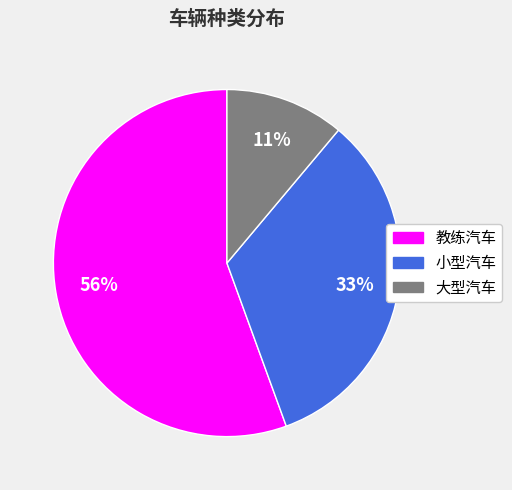

To the nearest percent, what is the combined percentage of 小型汽车 and 大型汽车?

44%